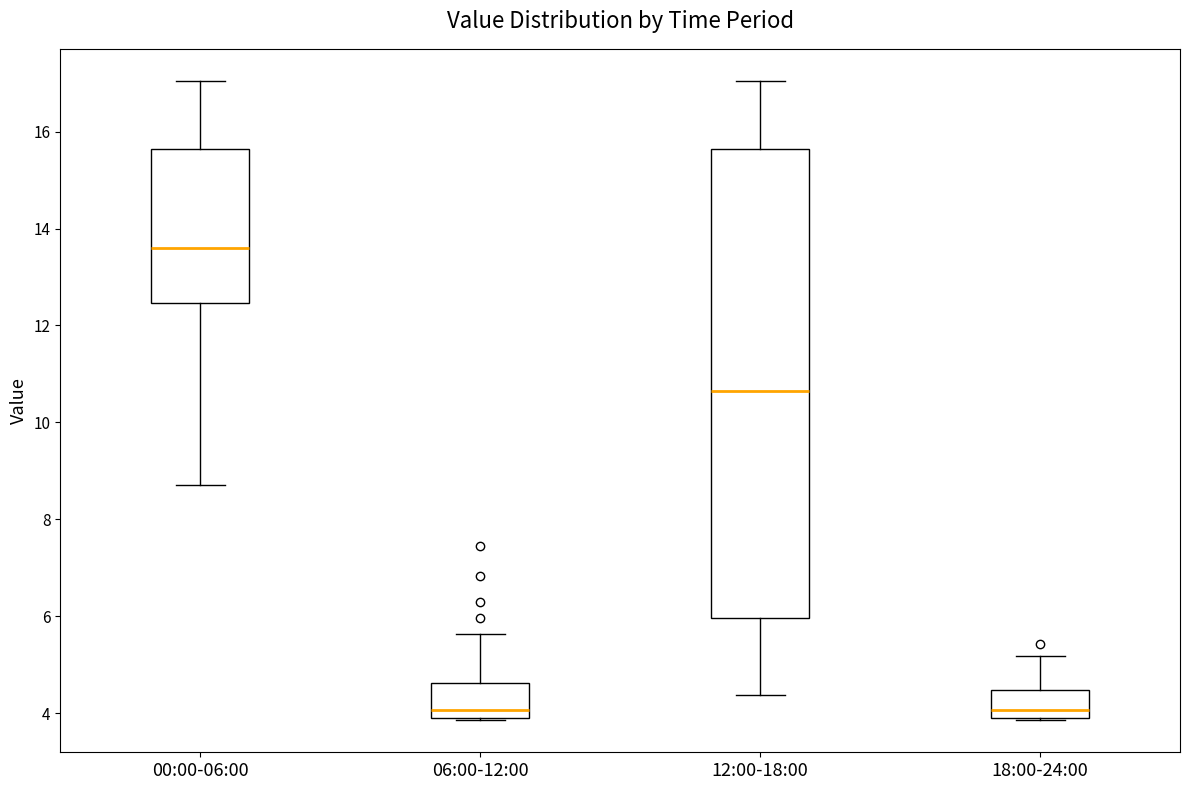

Reading left to right, read every box against the y-axis: the position of its median line, the range the box covers, and the ends of its whiskers. The values are not printed on the chart, so give them approximately, as read against the axis.

00:00-06:00: median 13.6, box 12.4 to 15.6, whiskers 8.8 to 17.0
06:00-12:00: median 4.0 (just above the box's lower edge), box 4.0 to 4.6, whiskers 3.8 to 5.6
12:00-18:00: median 10.6, box 6.0 to 15.6, whiskers 4.4 to 17.0
18:00-24:00: median 4.0 (just above the box's lower edge), box 4.0 to 4.4, whiskers 3.8 to 5.2